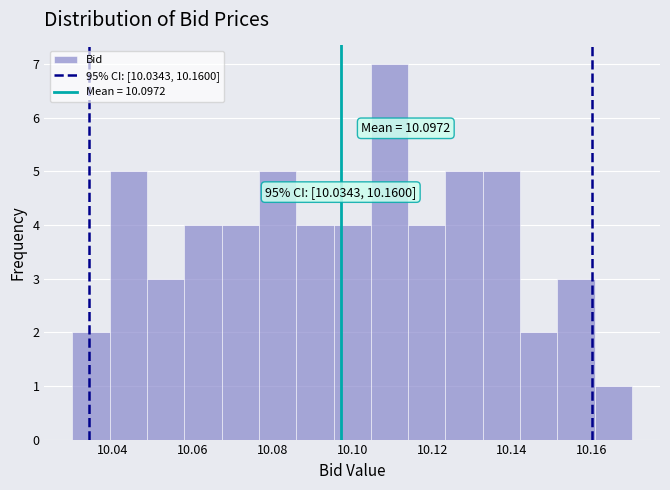

Which range on the x-axis has the tallest bar?

10.104 to 10.114